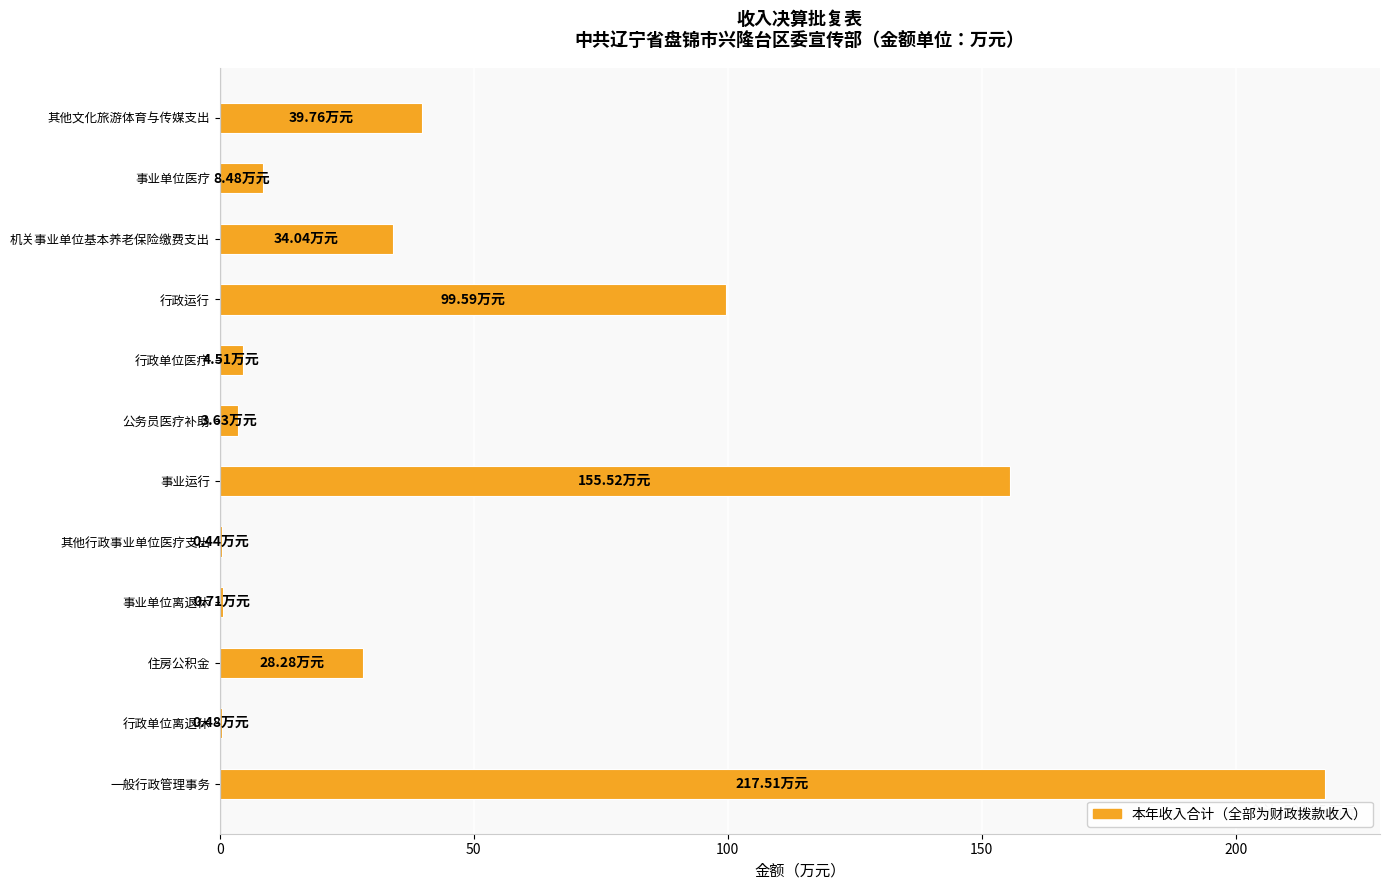

How many series are shown in this chart?

1